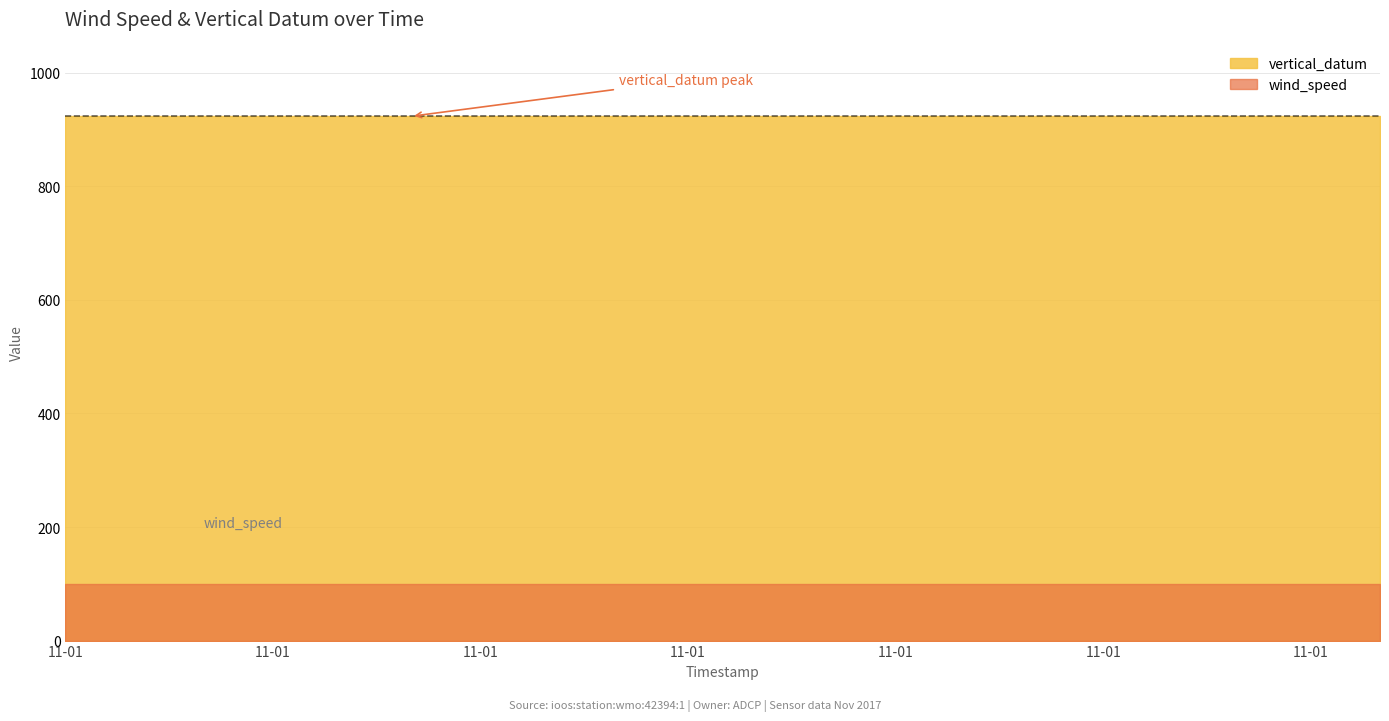

Reading right to left, list all the values displayed in this chart.

wind_speed: 99.0	99.0	99.0	99.0	99.0	99.0	99.0	99.0	99.0	99.0	99.0	99.0	99.0	99.0	99.0	99.0	99.0	99.0	99.0	99.0
vertical_datum: 923.5	923.5	923.5	923.5	923.5	923.5	923.5	923.5	923.5	923.5	923.5	923.5	923.5	923.5	923.5	923.5	923.5	923.5	923.5	923.5